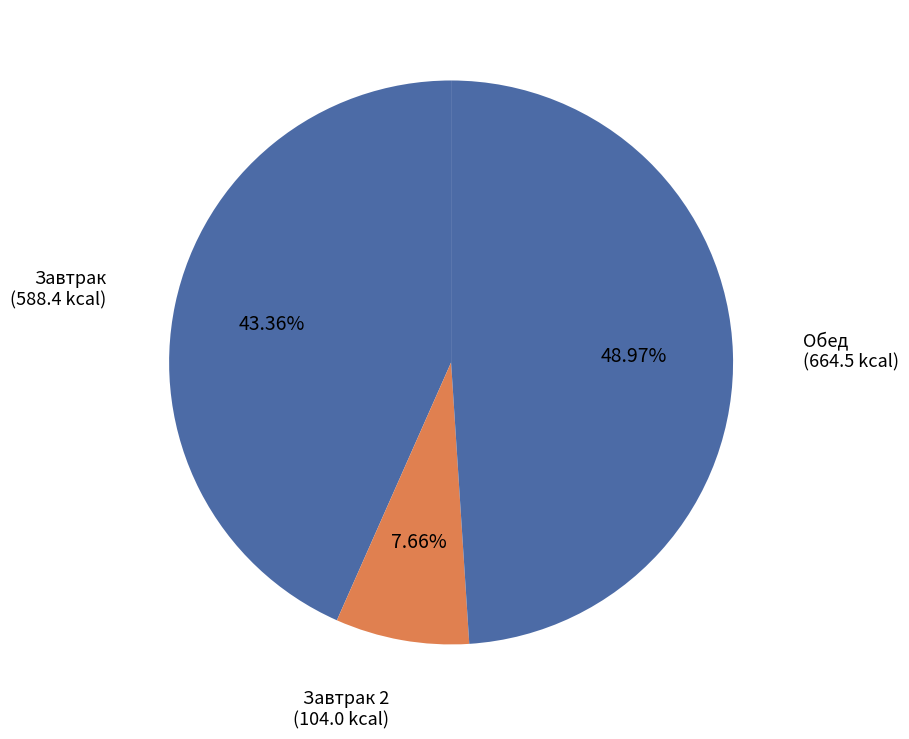

How many segments does this pie chart have?

3